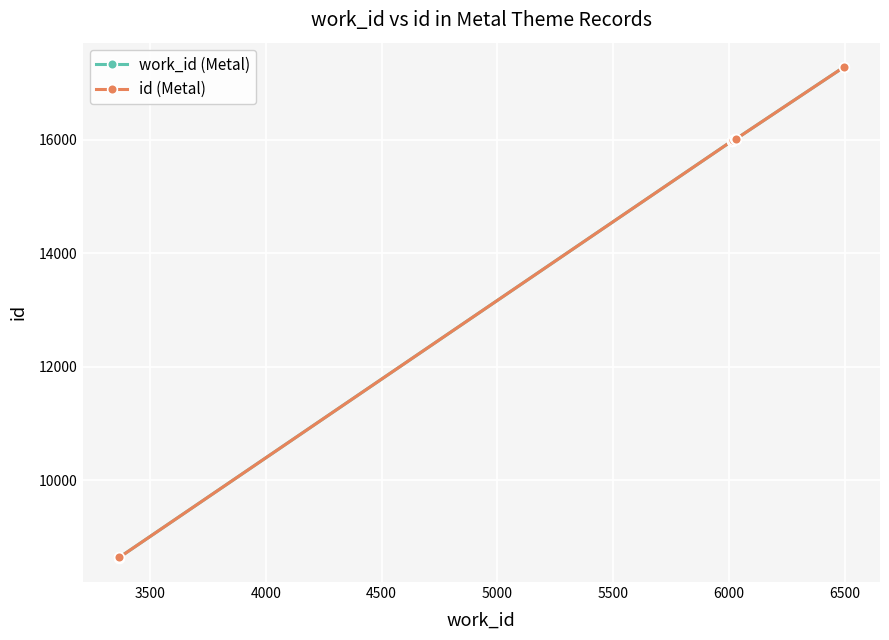

At how many categories does at least one series exceed 15060?

7